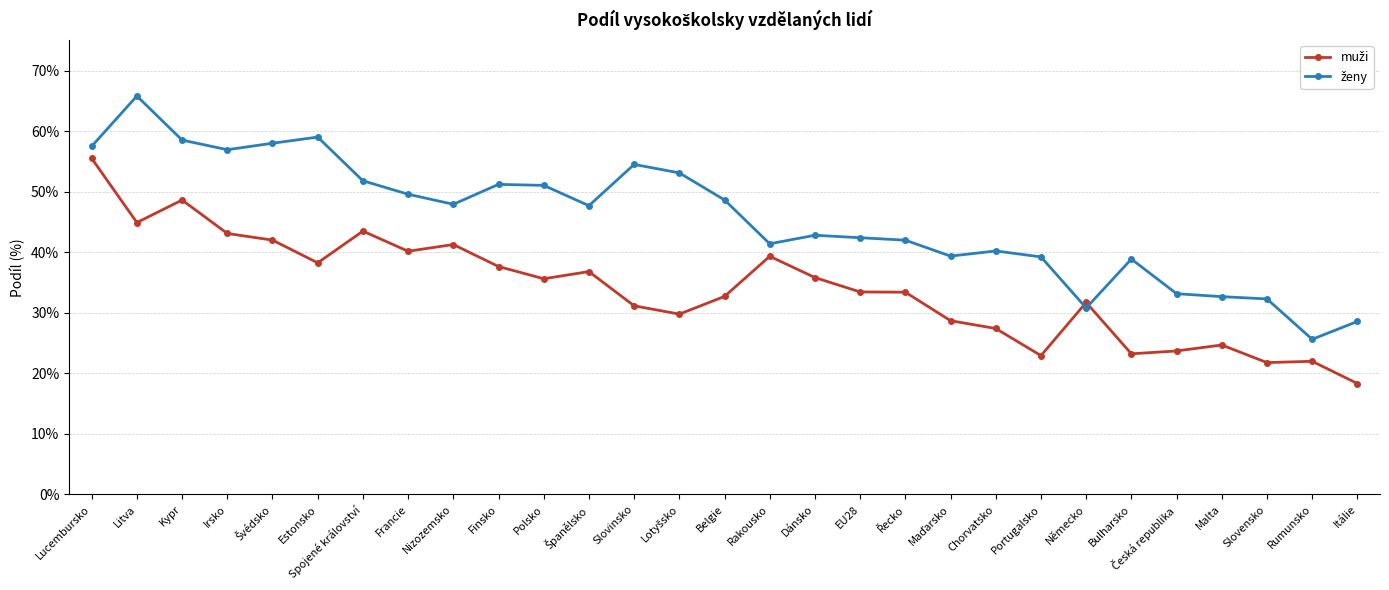

What position from the left is Dánsko?

17